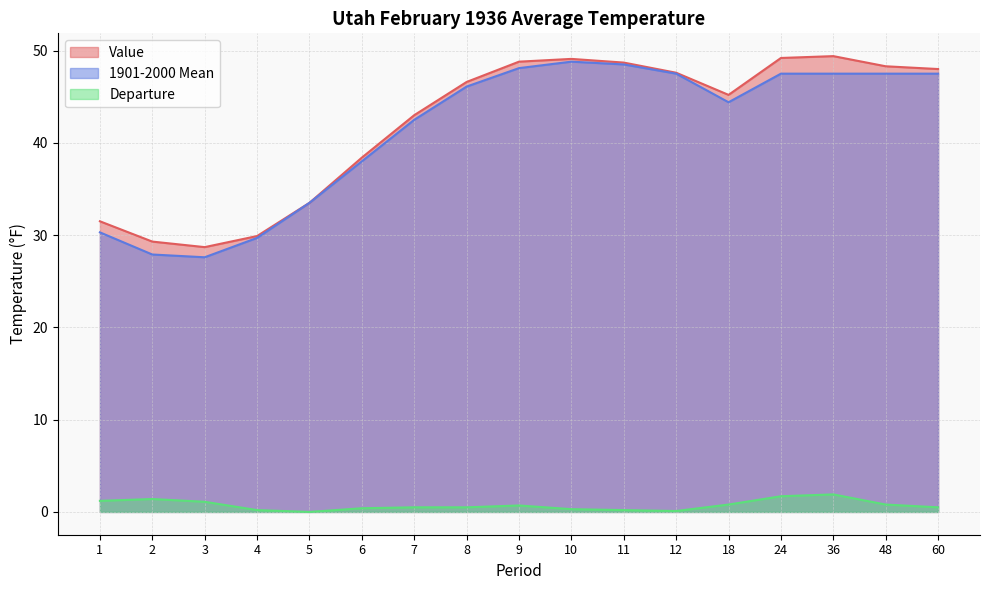

What is the spread (max minus min) of values at 1?

30.3